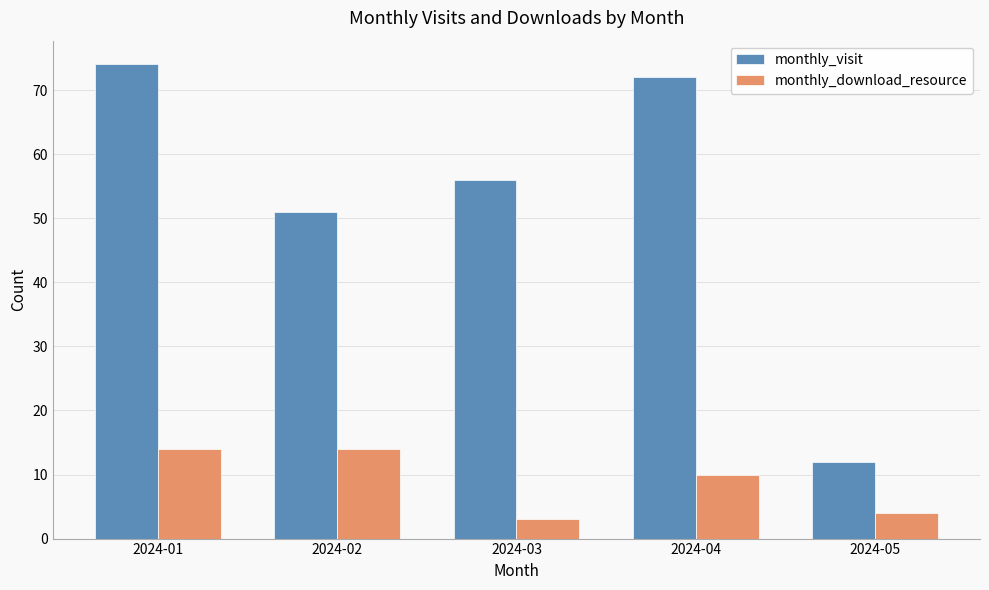

How many data points in monthly_download_resource are less than 10?

2